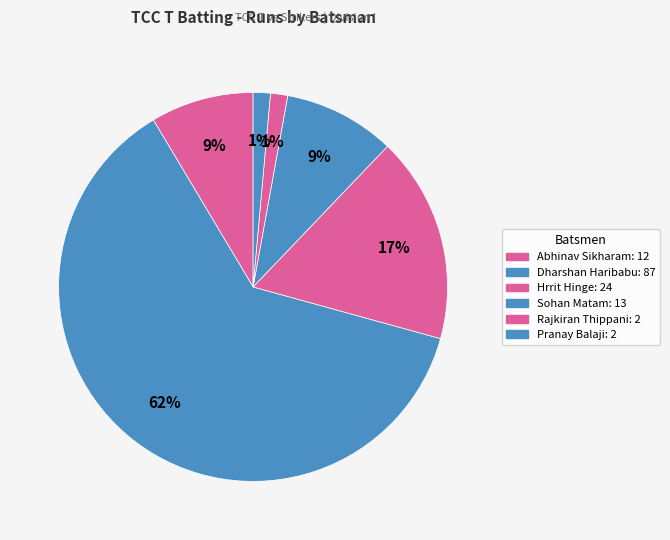

Count the number of slices in the pie.

6